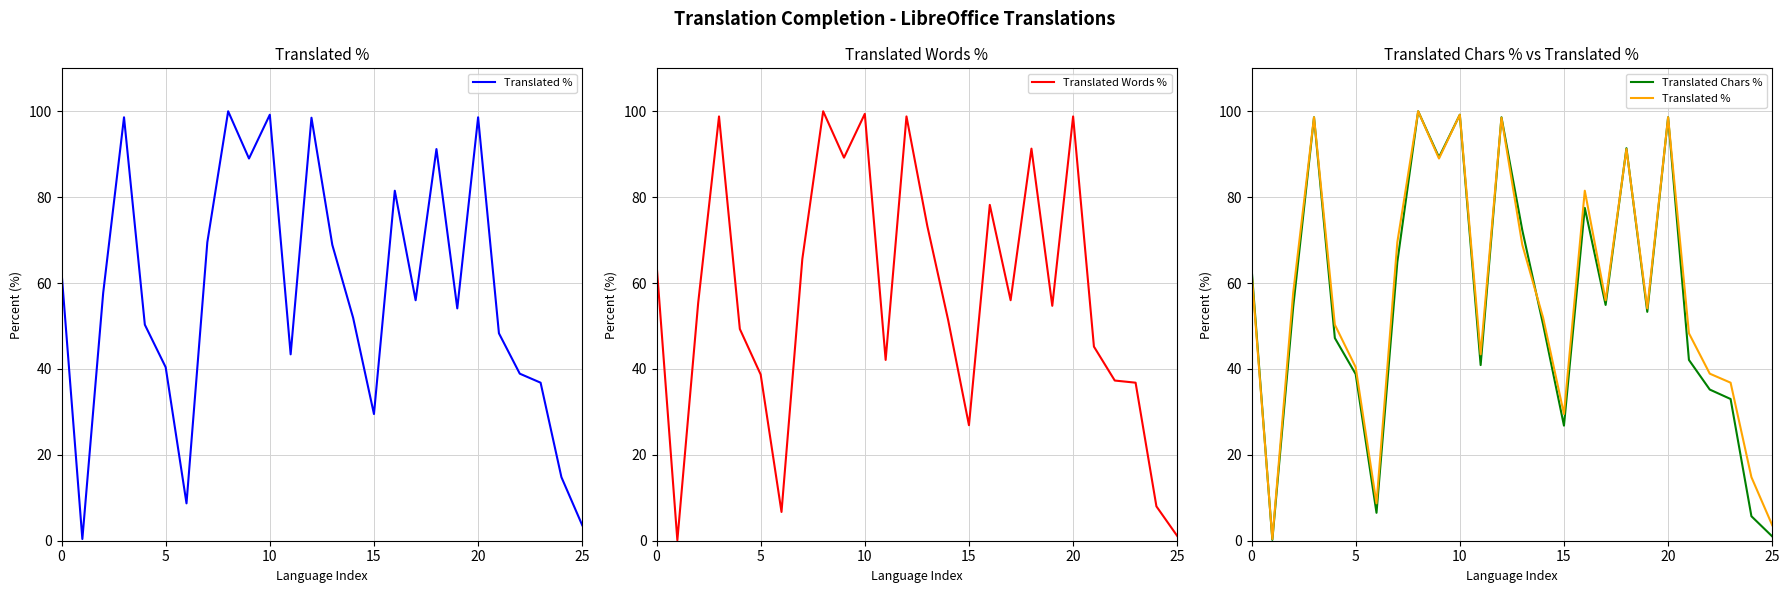

The value of Translated Words % at 5 is 21.9. True or false?

False